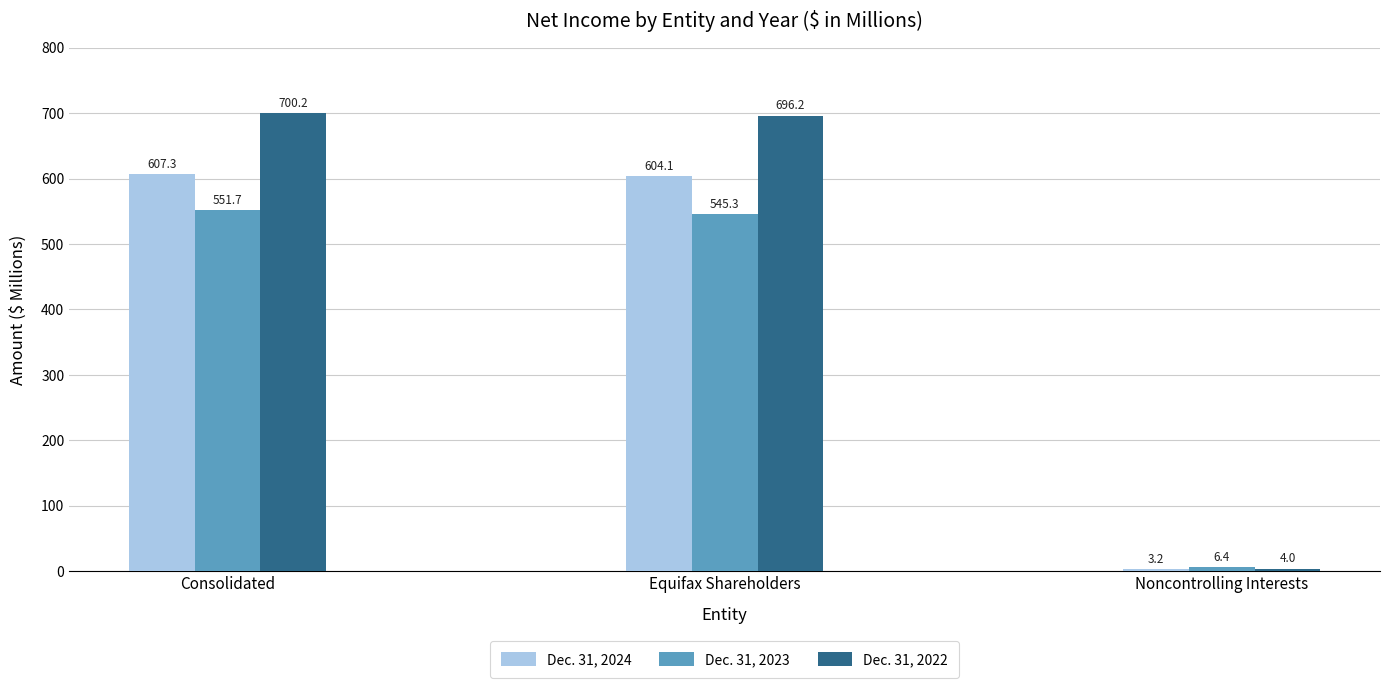

What is the maximum value for Dec. 31, 2022?

700.2